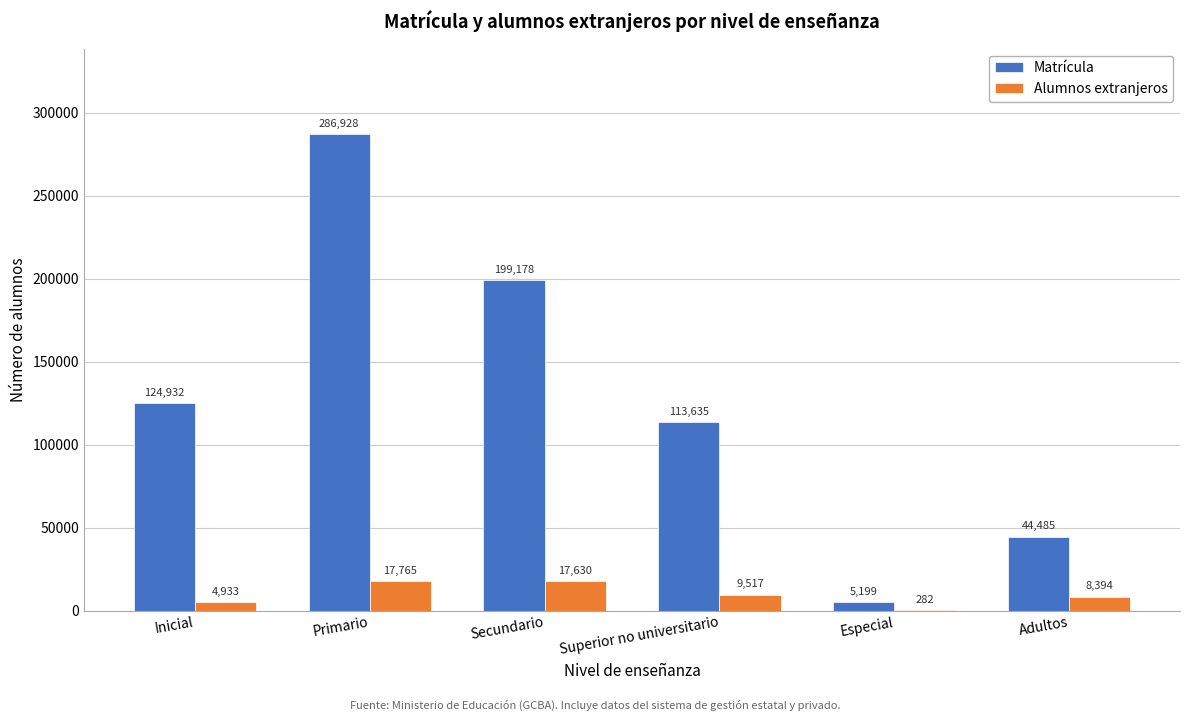

Reading left to right, what are all the values shown in this chart?

Matrícula: Inicial=124932	Primario=286928	Secundario=199178	Superior no universitario=113635	Especial=5199	Adultos=44485
Alumnos extranjeros: Inicial=4933	Primario=17765	Secundario=17630	Superior no universitario=9517	Especial=282	Adultos=8394